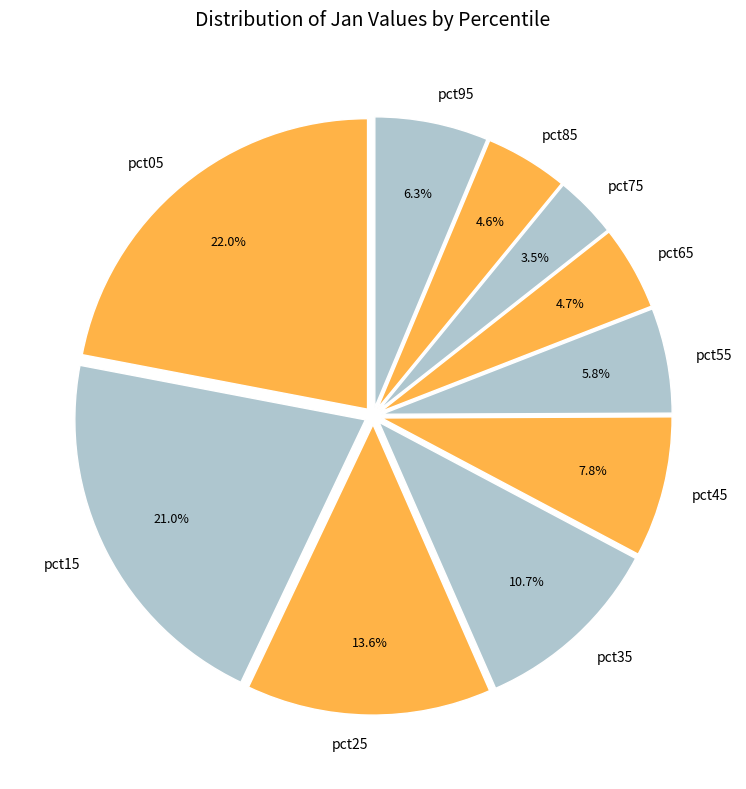

Which slice is the smallest?

pct75